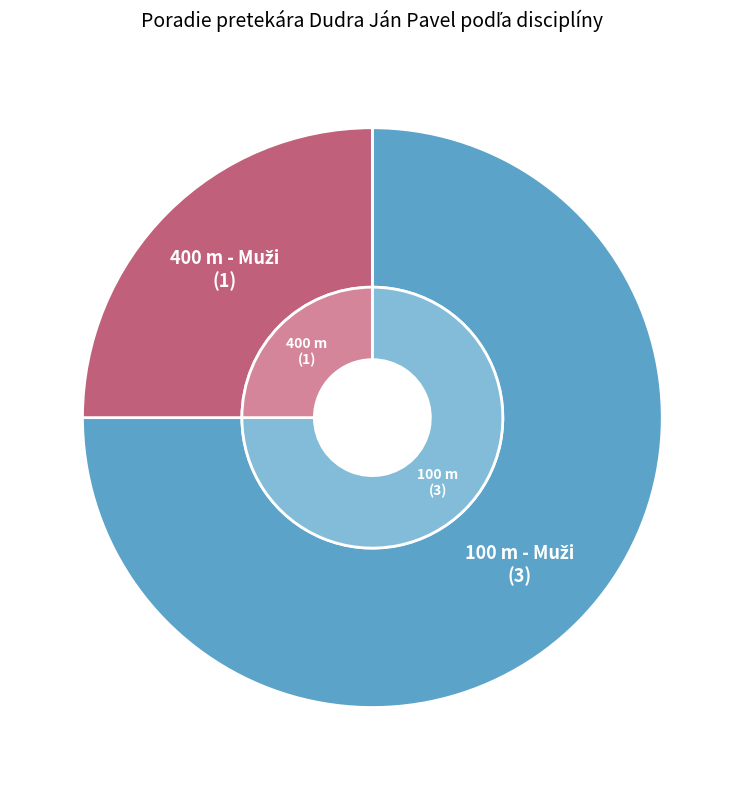

Which slice is the largest?

100 m - Muži (Poradie: 3)